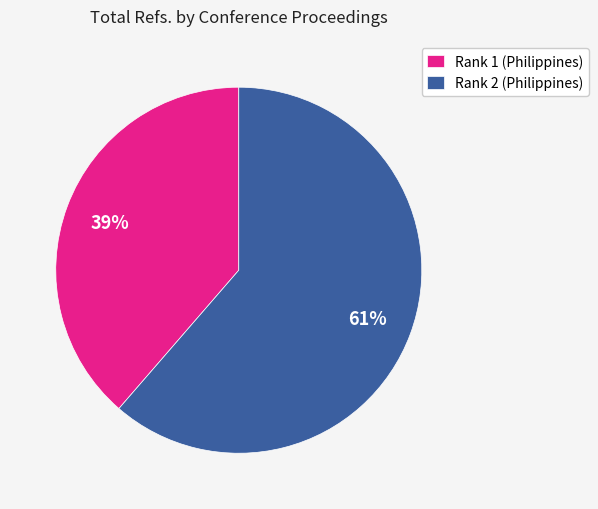

Which category has the biggest portion of the pie?

Rank 2 (Philippines)